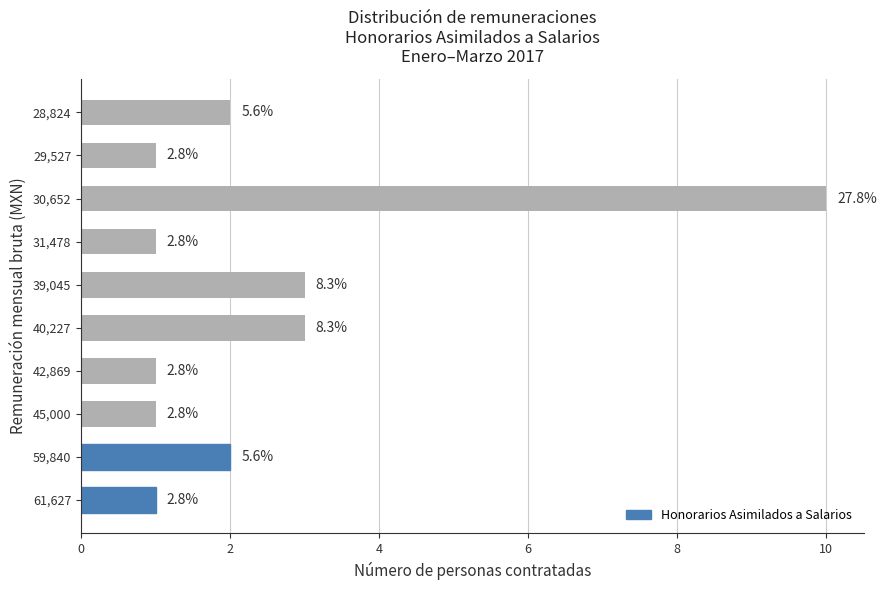

How many bars are there in total?

10